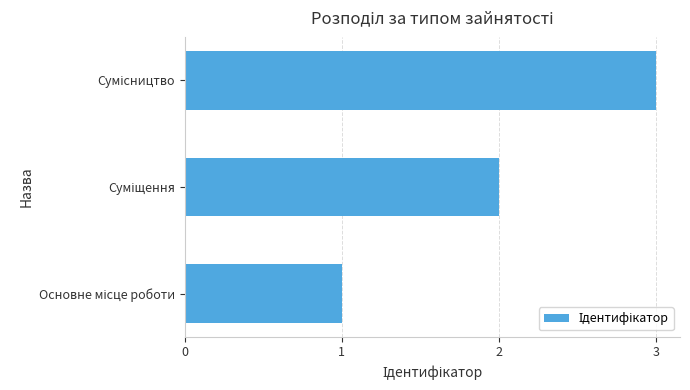

What is the sum of all values?

6